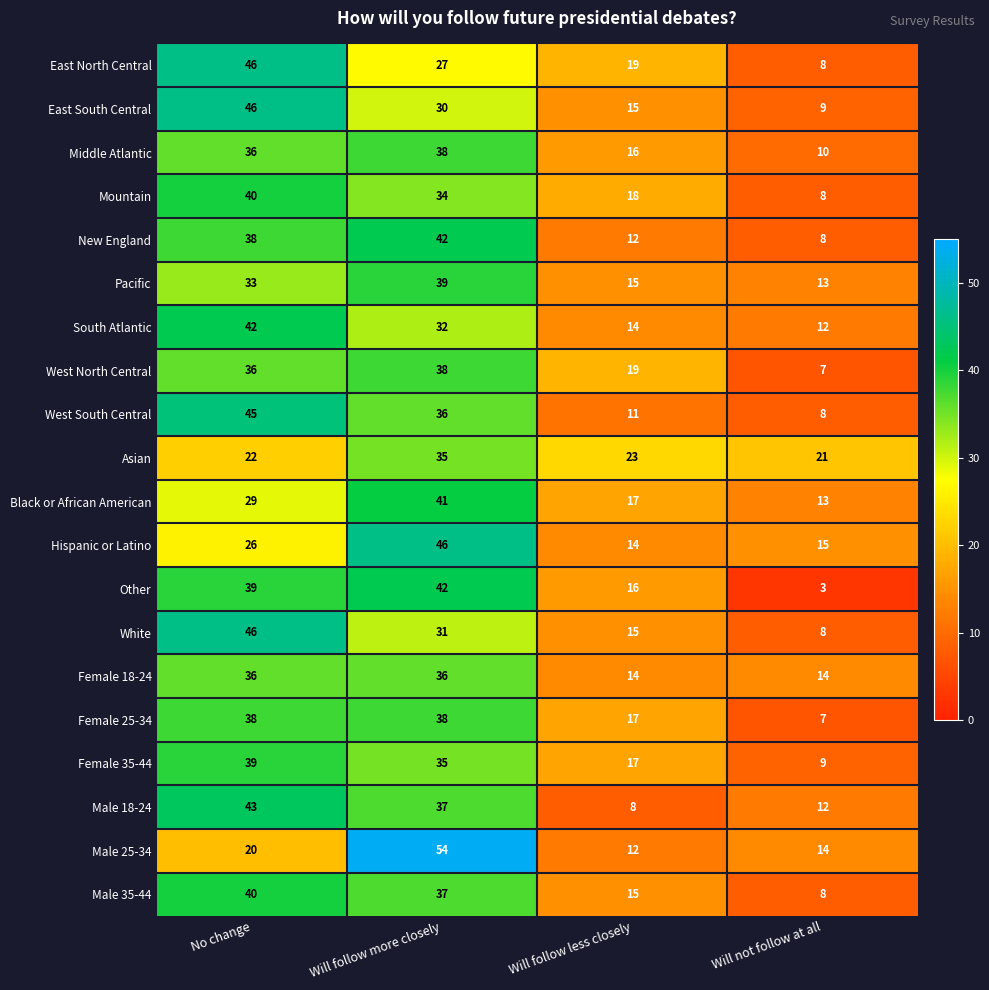

How many data points does each series have?

4